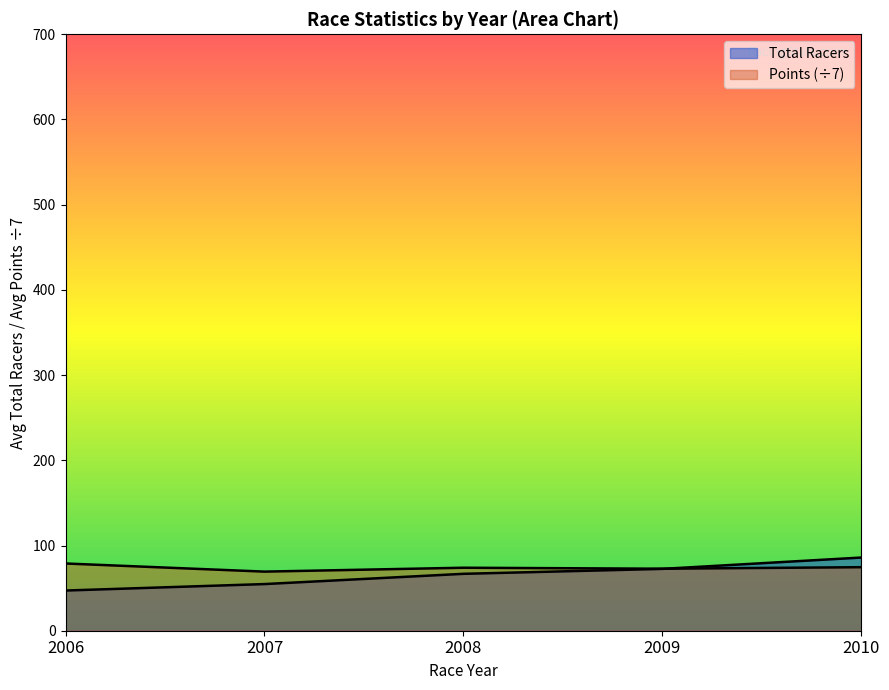

List the labels in order of value, largest first.

2010, 2009, 2008, 2007, 2006